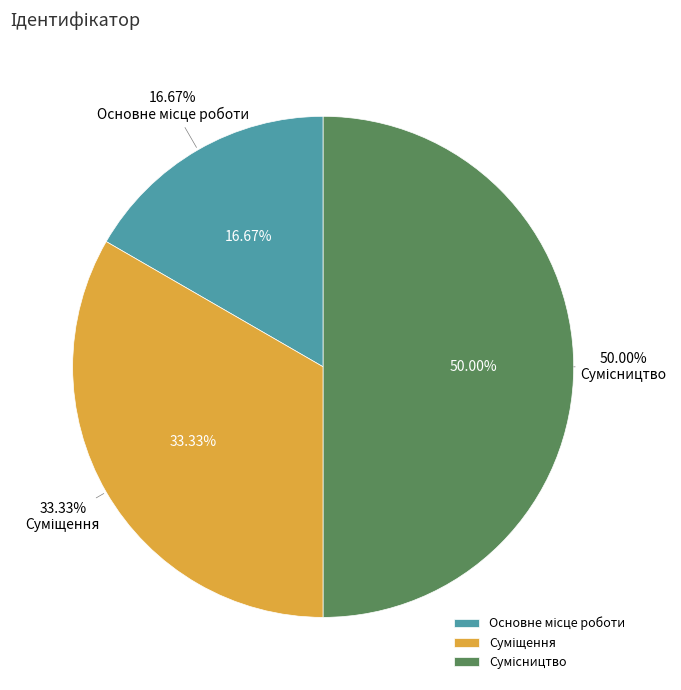

Is there a majority slice in this chart?

No